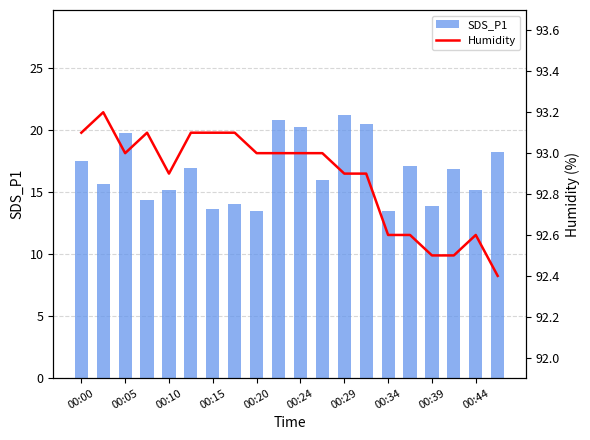

The SDS_P1 series shows 34.0 at 00:29. True or false?

False